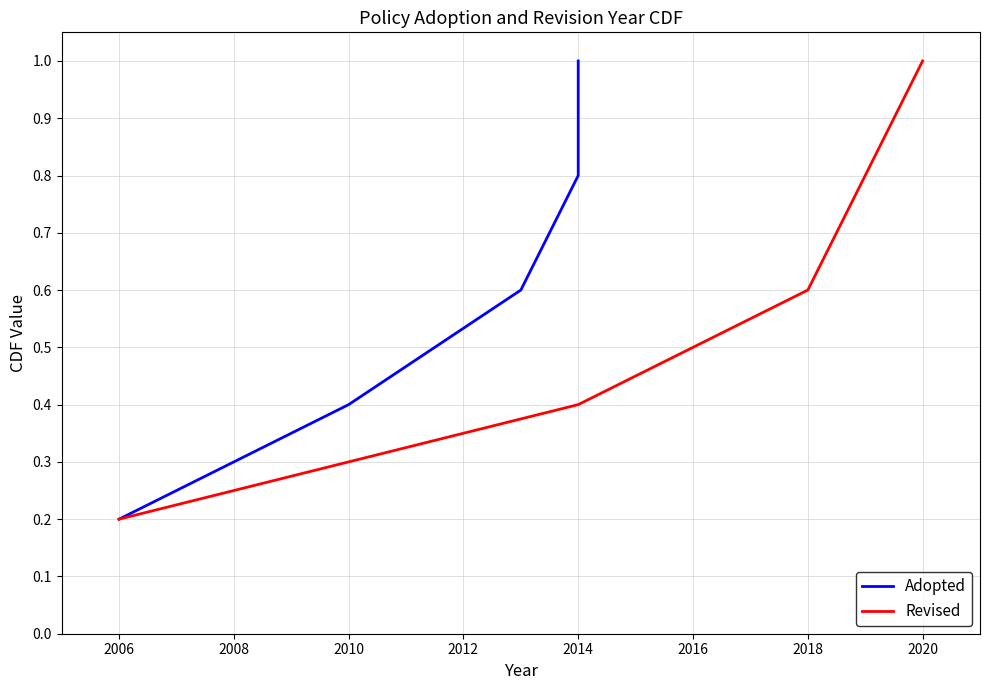

True or false: Revised and Adopted cross at least once.

False